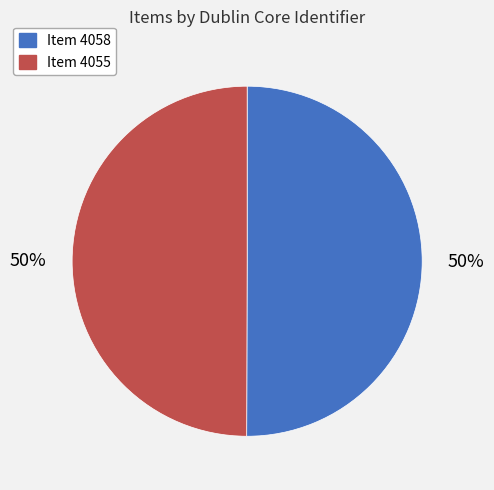

How many slices are in this pie chart?

2